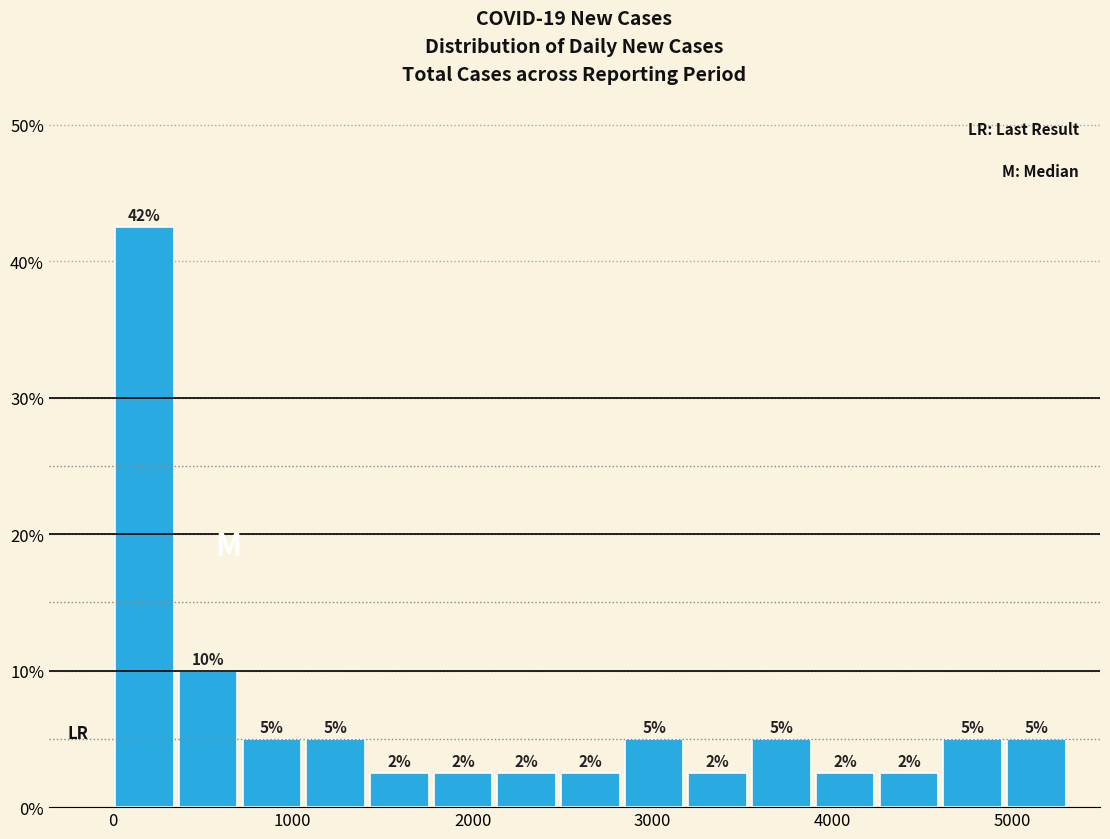

Around what value on the x-axis is the tallest bar? Give the approximate position of its centre, as read against the axis.

200